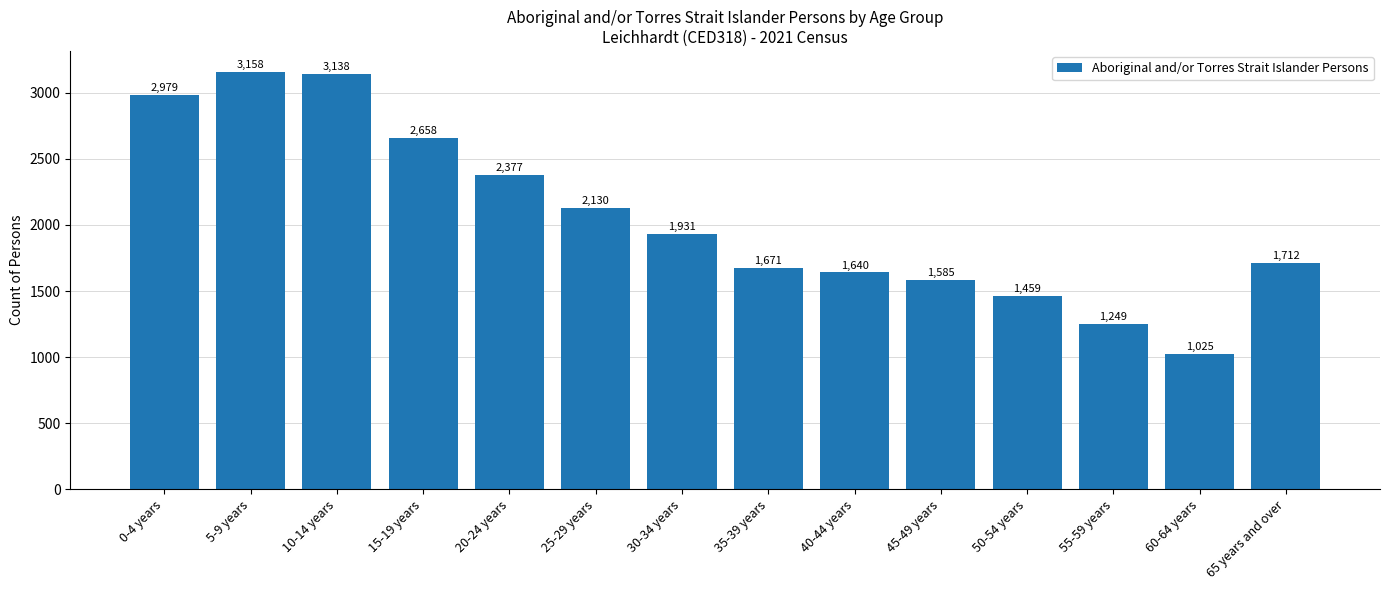

Does the chart contain any negative values?

No